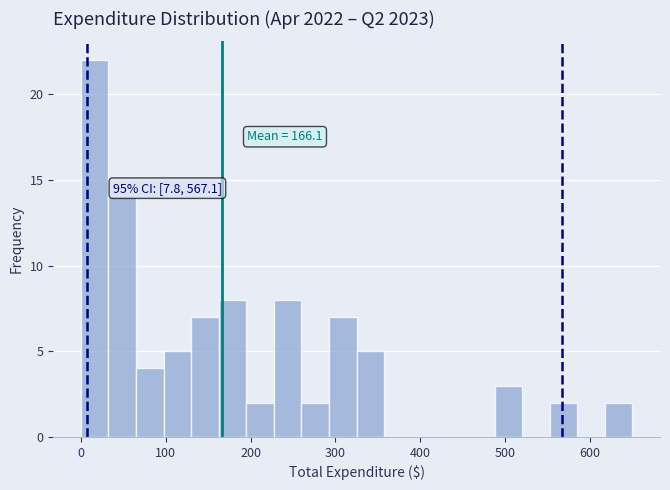

Around what value on the x-axis is the tallest bar? Give the approximate position of its centre, as read against the axis.

20